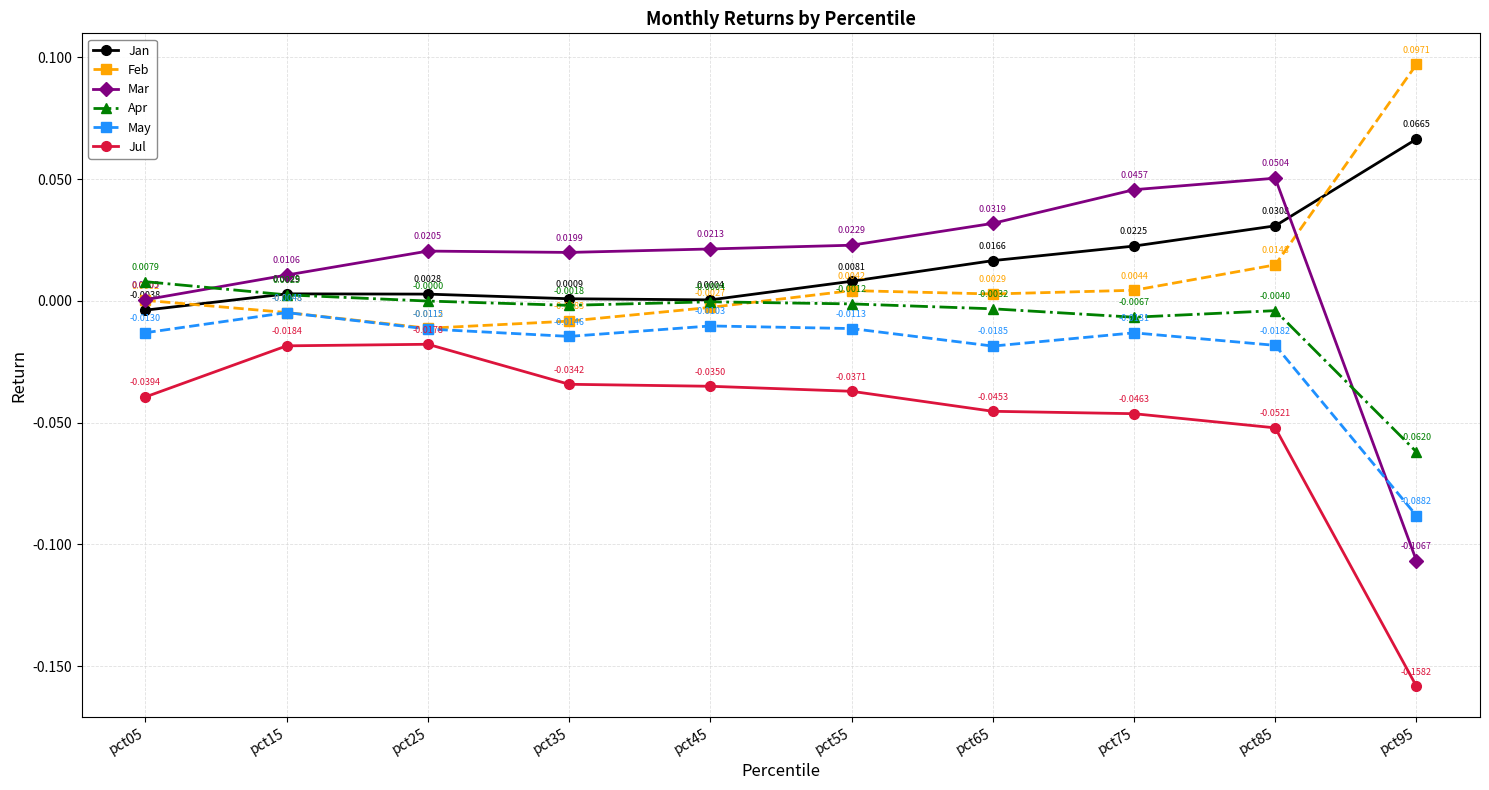

Which series has the widest spread of values?

Mar